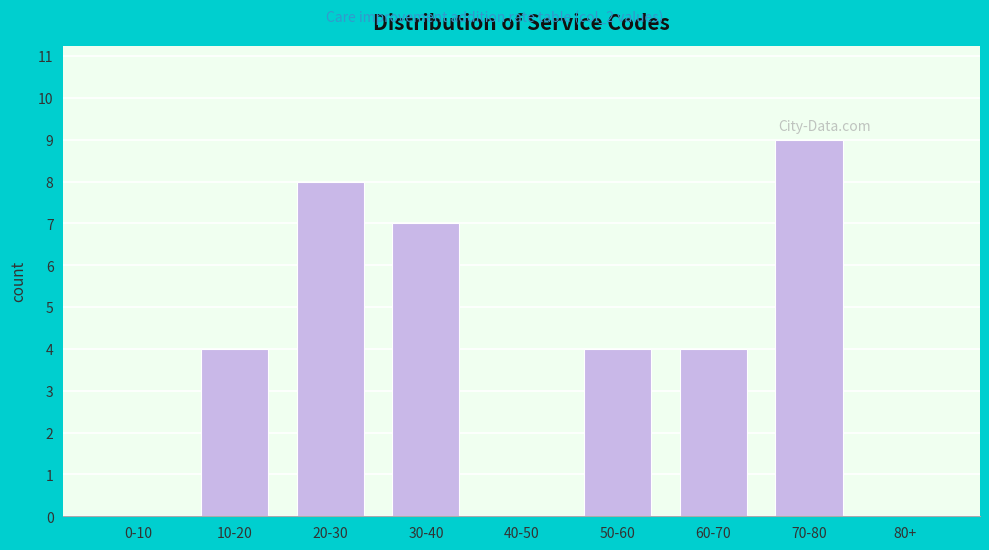

Reading right to left, transcribe all the data shown in this chart.

80+=0	70-80=9	60-70=4	50-60=4	40-50=0	30-40=7	20-30=8	10-20=4	0-10=0